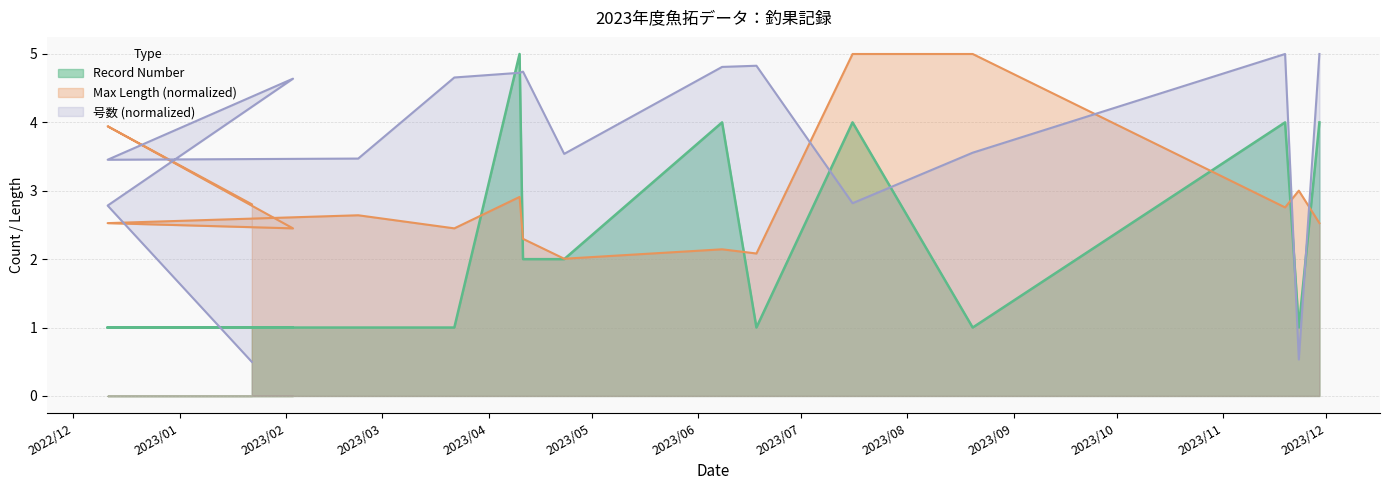

Which has a higher value, 2023/01/22 or 2023/02/03?

2023/01/22